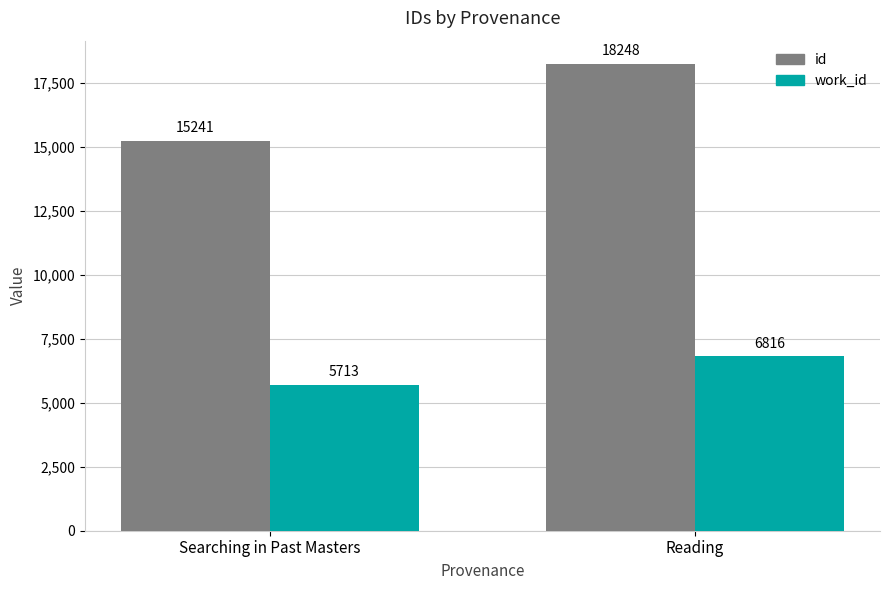

Reading left to right, what are all the values shown in this chart?

id: Searching in Past Masters=15241	Reading=18248
work_id: Searching in Past Masters=5713	Reading=6816